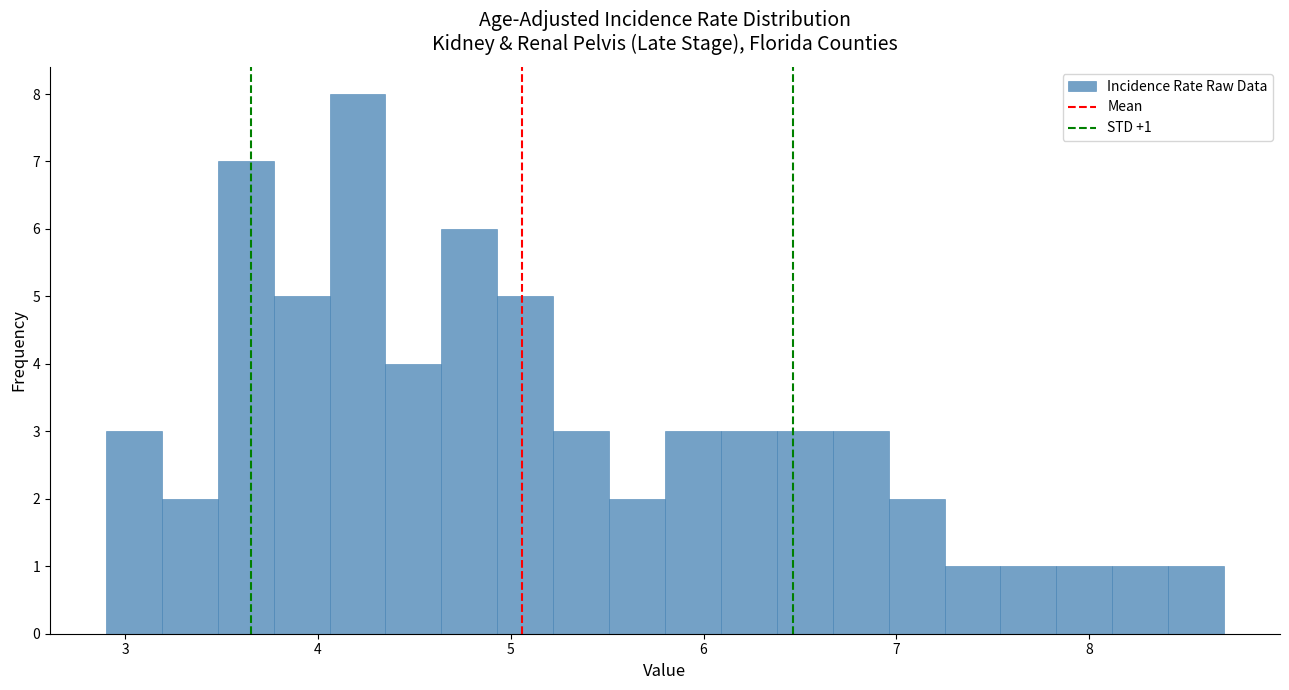

Read against the x-axis, roughly where is the centre of the tallest bar?

4.2